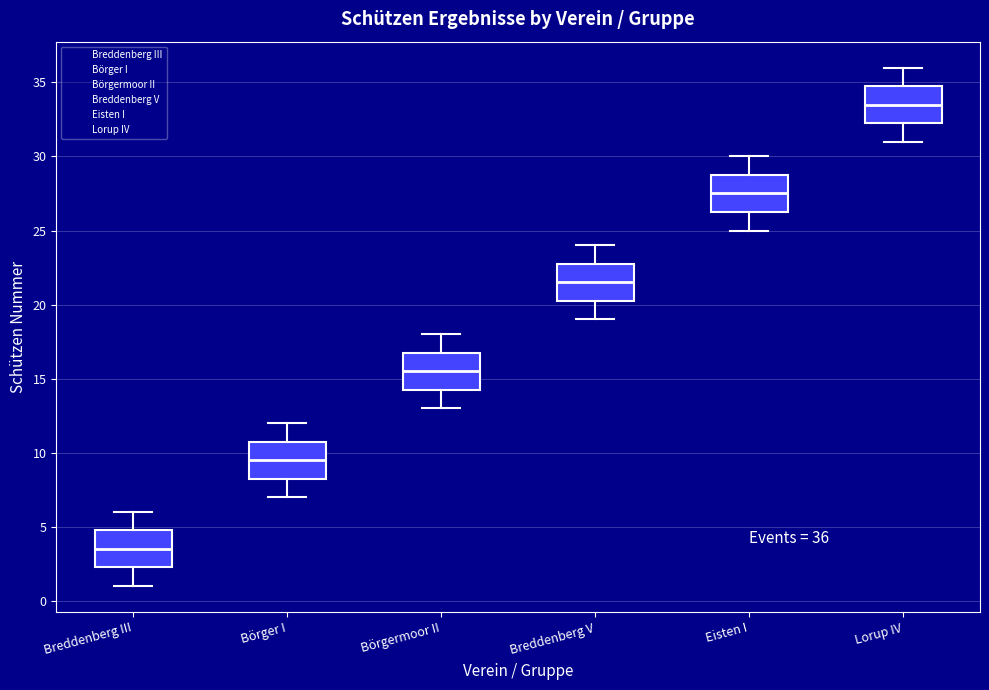

Which box has the lowest median line?

Breddenberg III